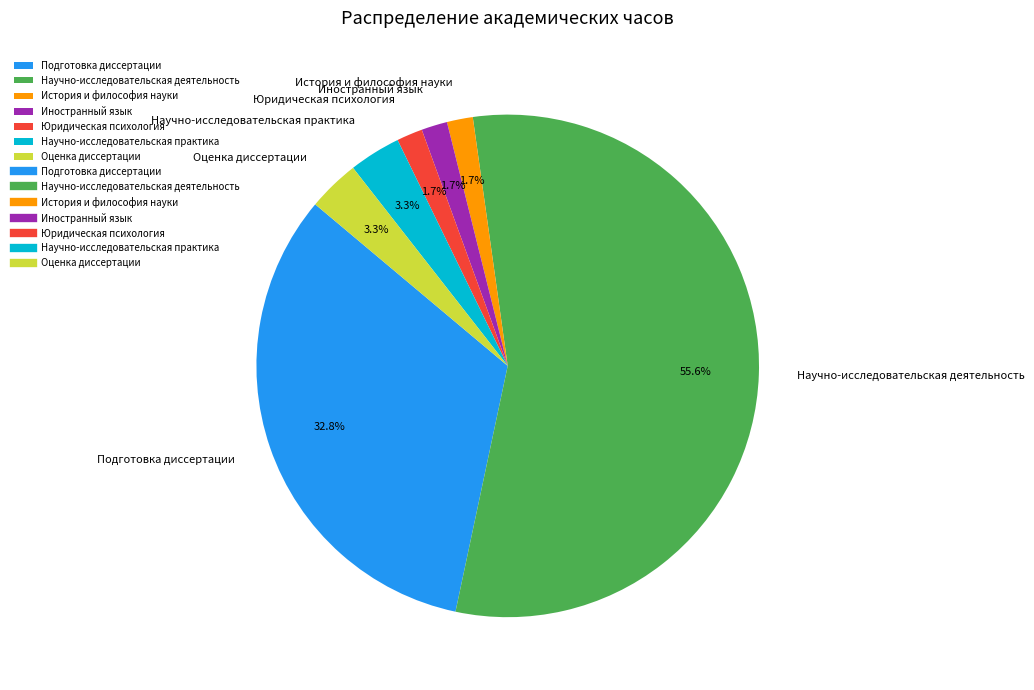

To the nearest percent, what portion does История и философия науки represent?

2%